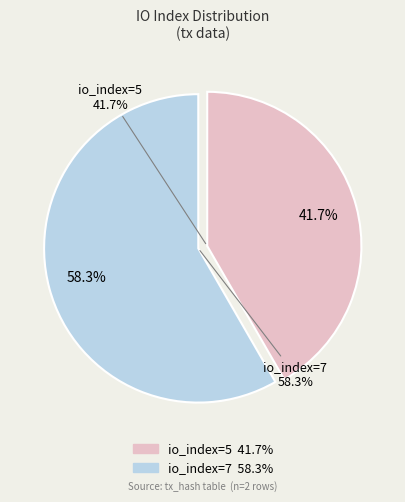

Is there a majority slice in this chart?

Yes